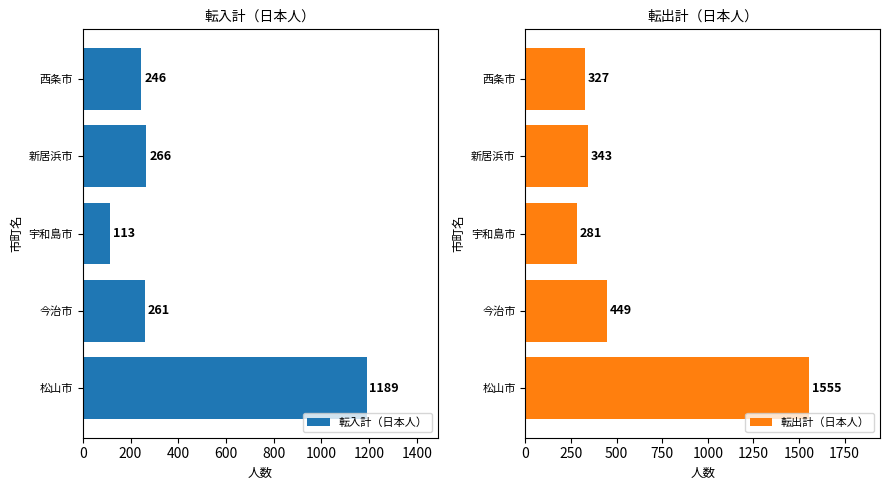

Reading left to right, list all the values displayed in this chart.

転入計（日本人）: 1189	261	113	266	246
転出計（日本人）: 1555	449	281	343	327